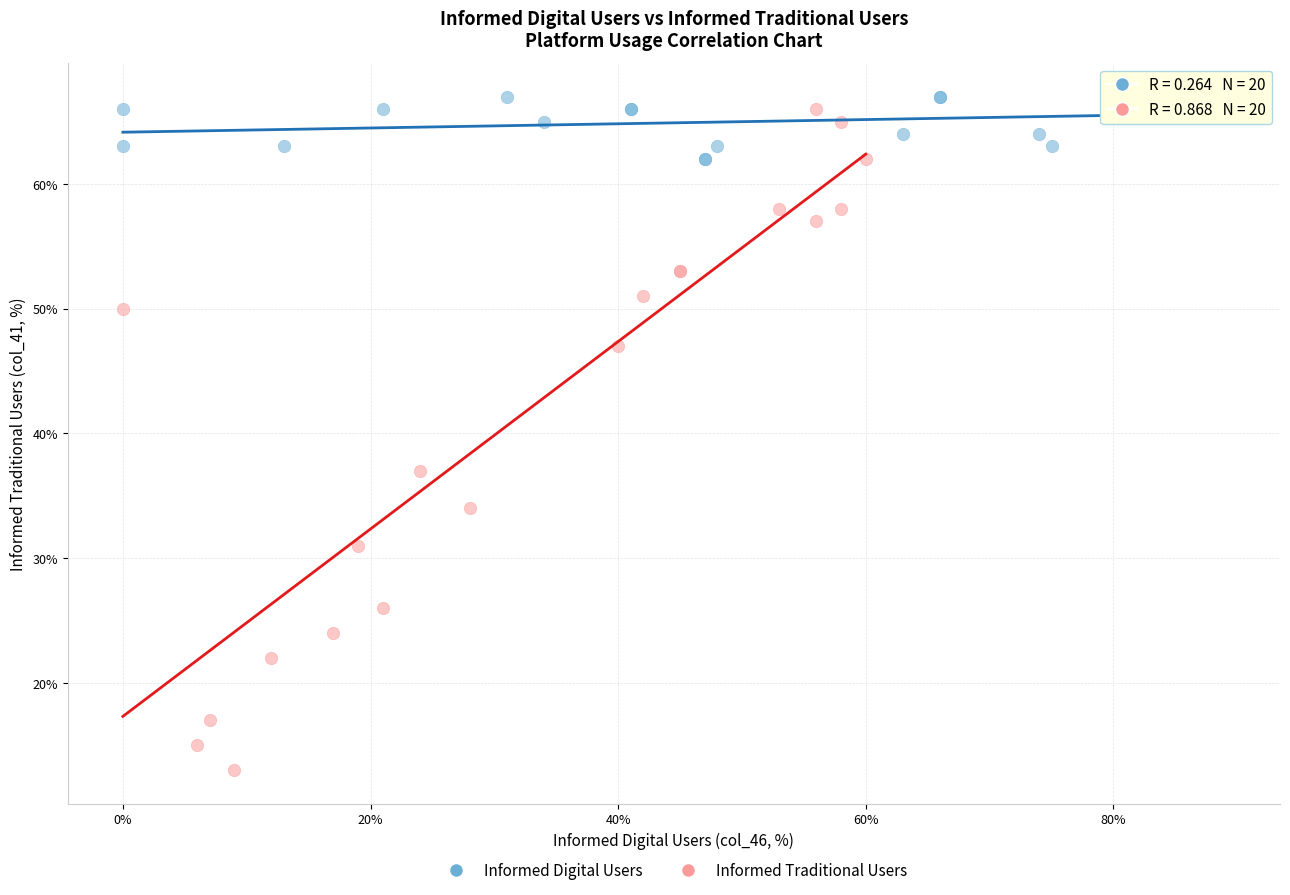

Which series contains the highest Y value?

Informed Digital Users